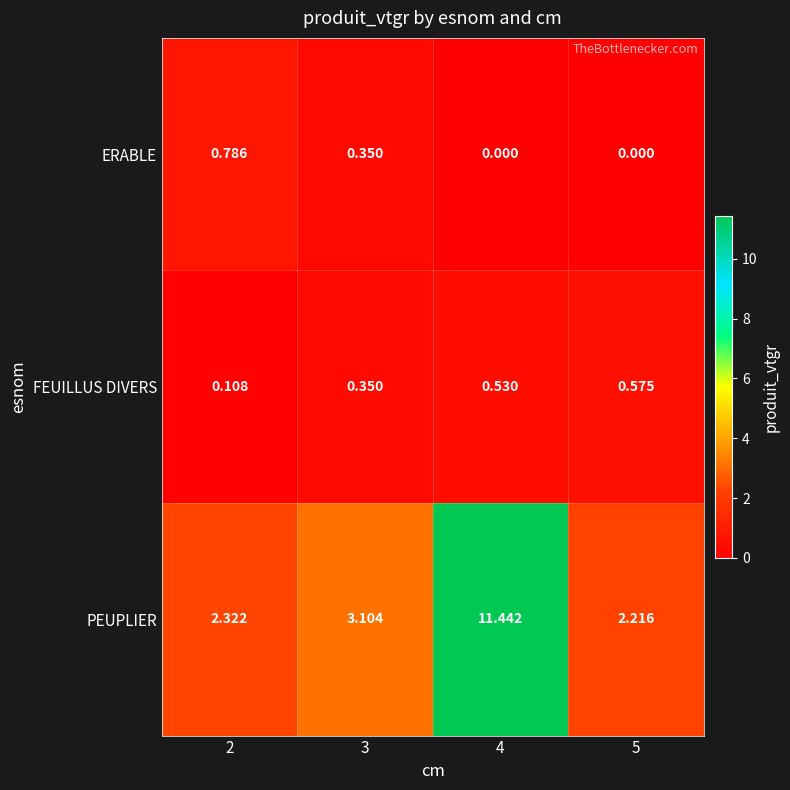

Which series has the largest total across all categories?

PEUPLIER